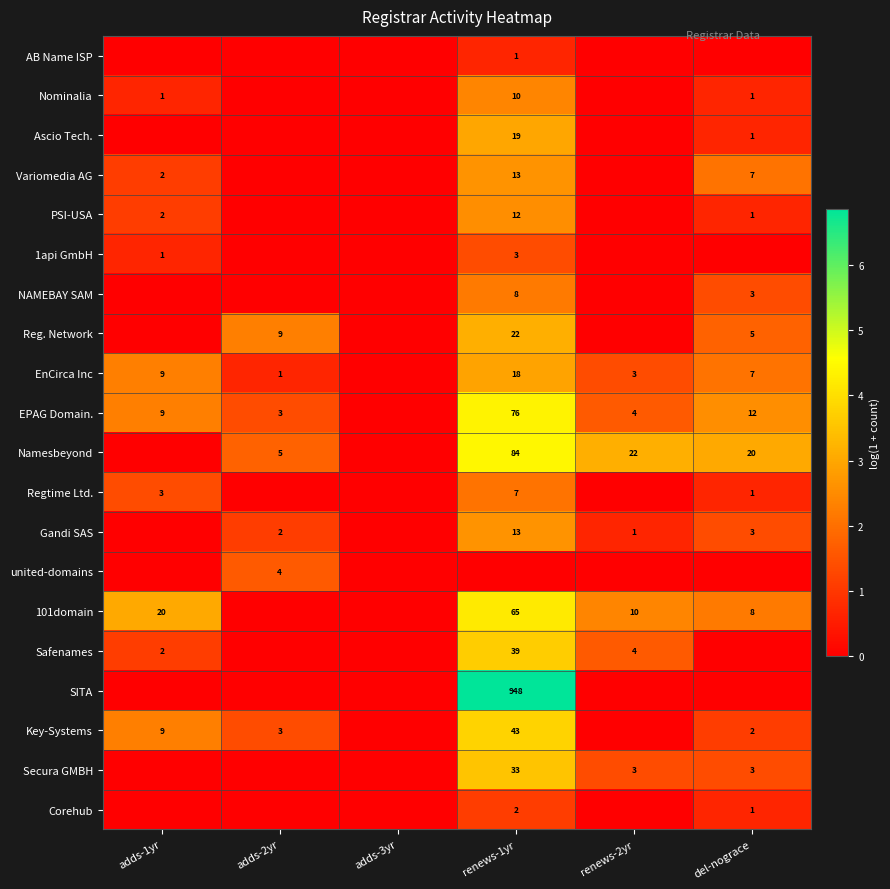

The 1api GmbH series shows 2 at adds-1yr. True or false?

False